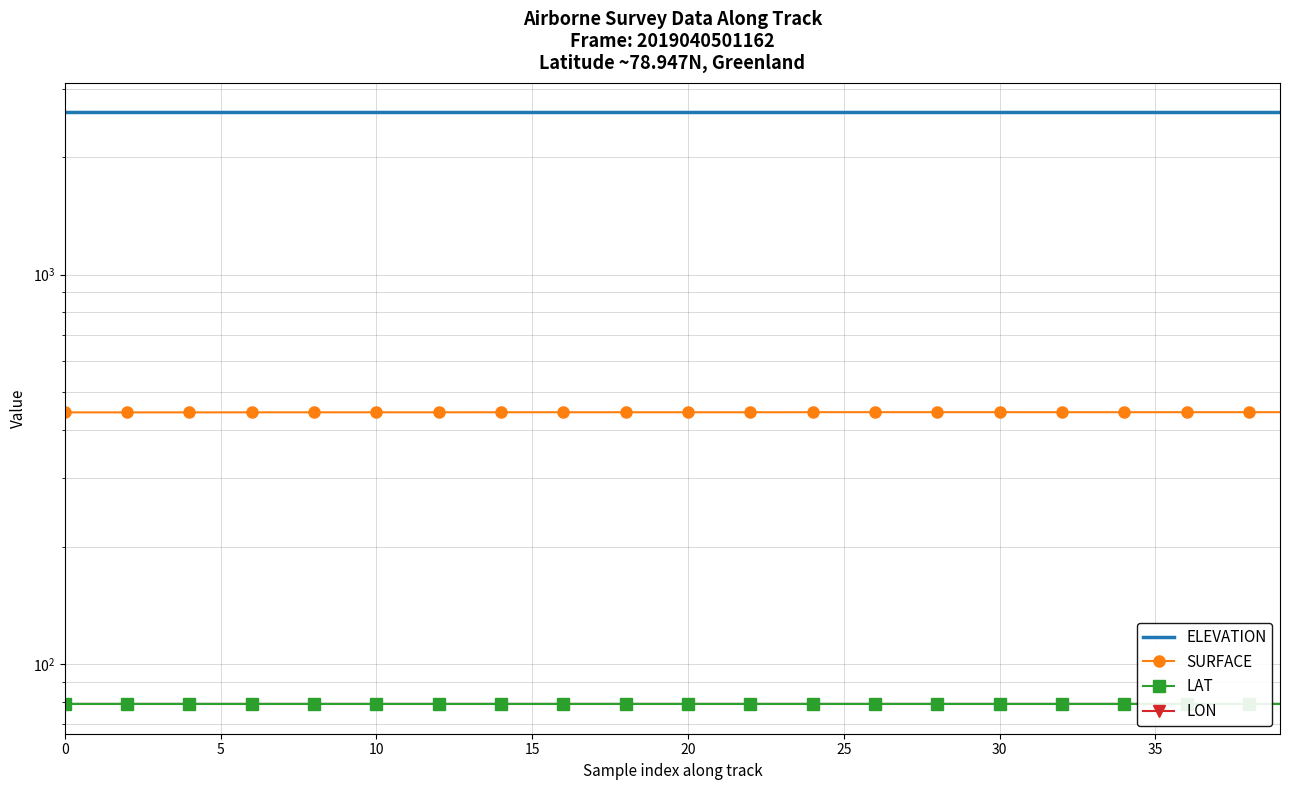

Count the number of categories in the chart.

40